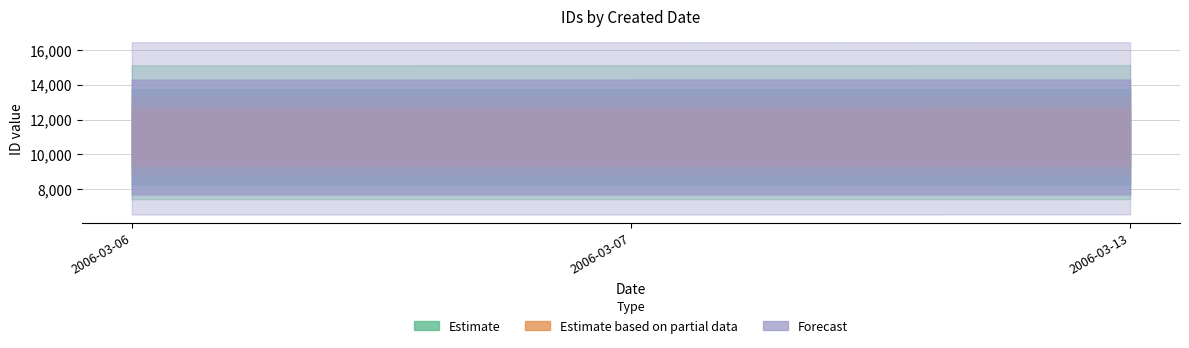

The value at 2006-03-06 is 18110. True or false?

False